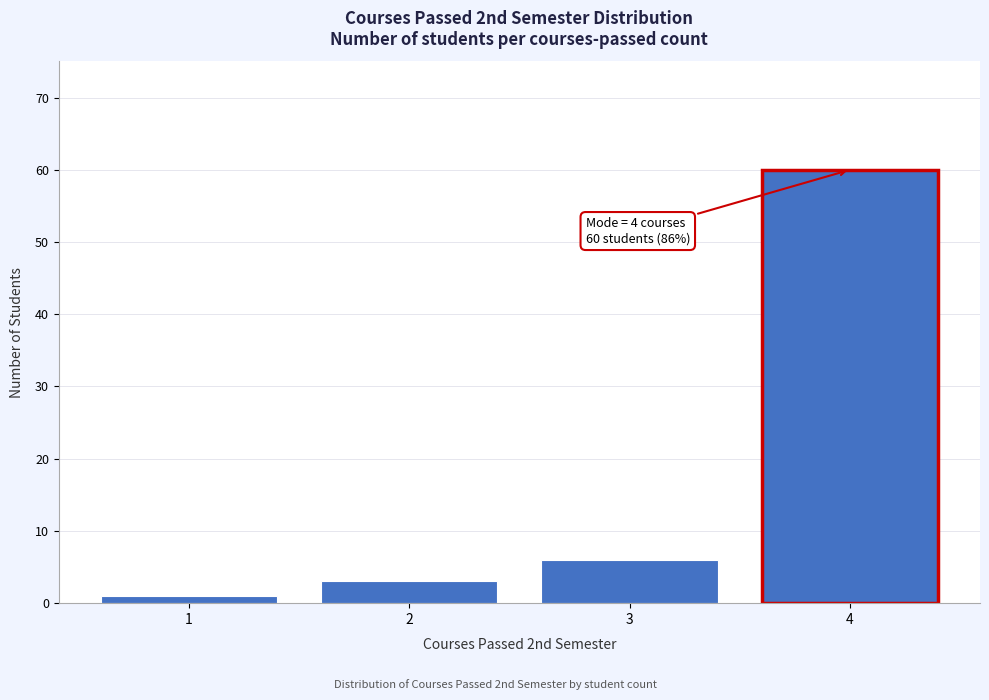

Reading left to right, transcribe all the data shown in this chart.

1	3	6	60